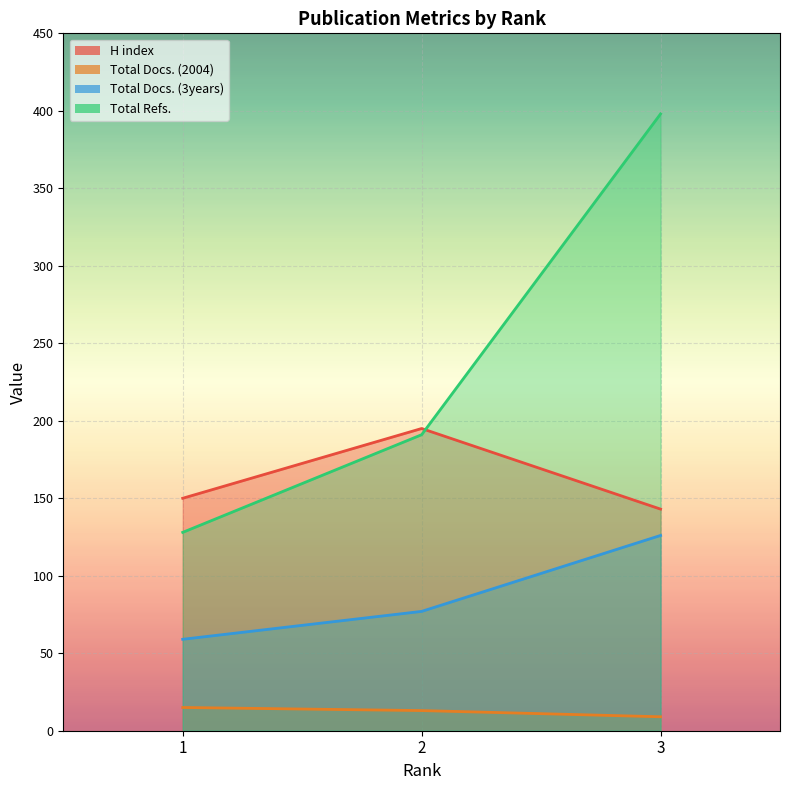

What is the value of the Total Refs. point at the 3rd from the left?

398